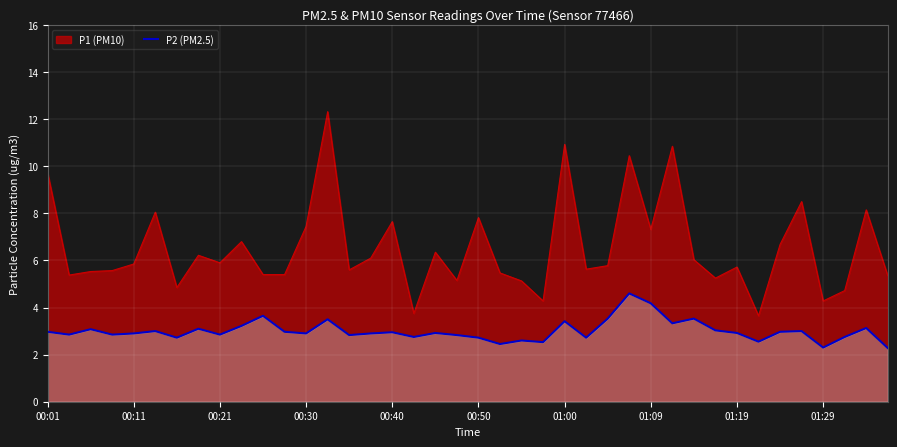

Which has a higher value, 29 or 37?

29